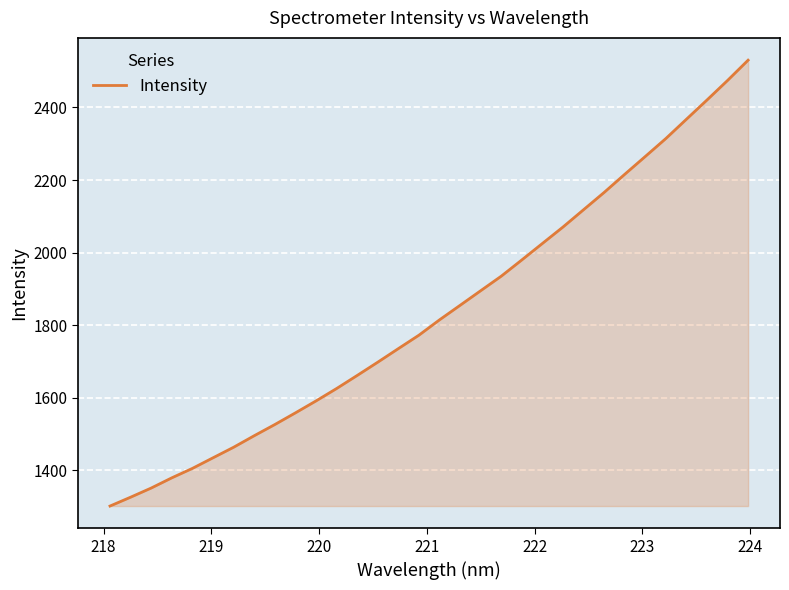

What is the greatest value displayed?

2530.5